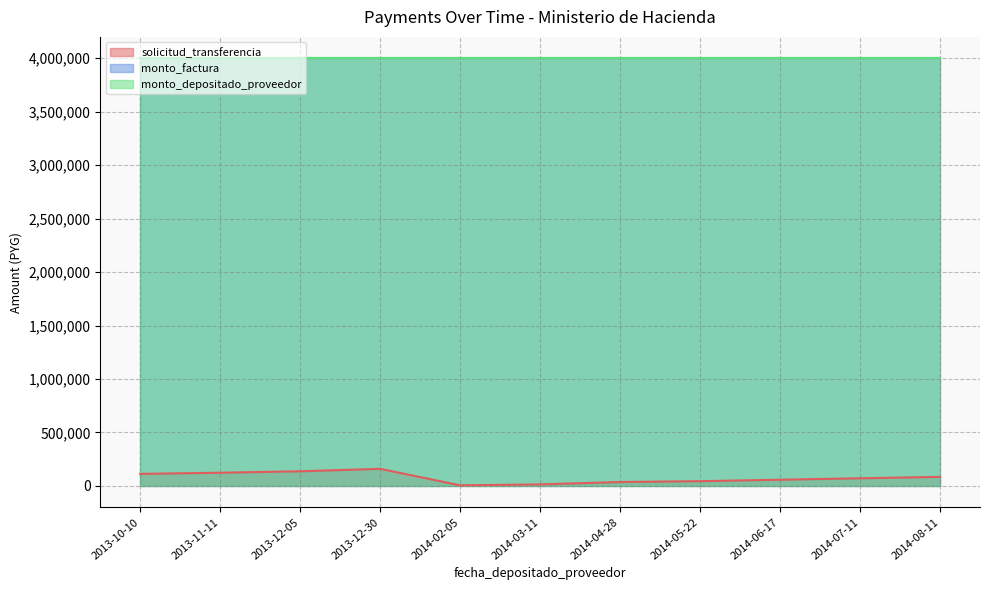

Between 2014-07-11 and 2014-08-11, which is larger?

2014-08-11